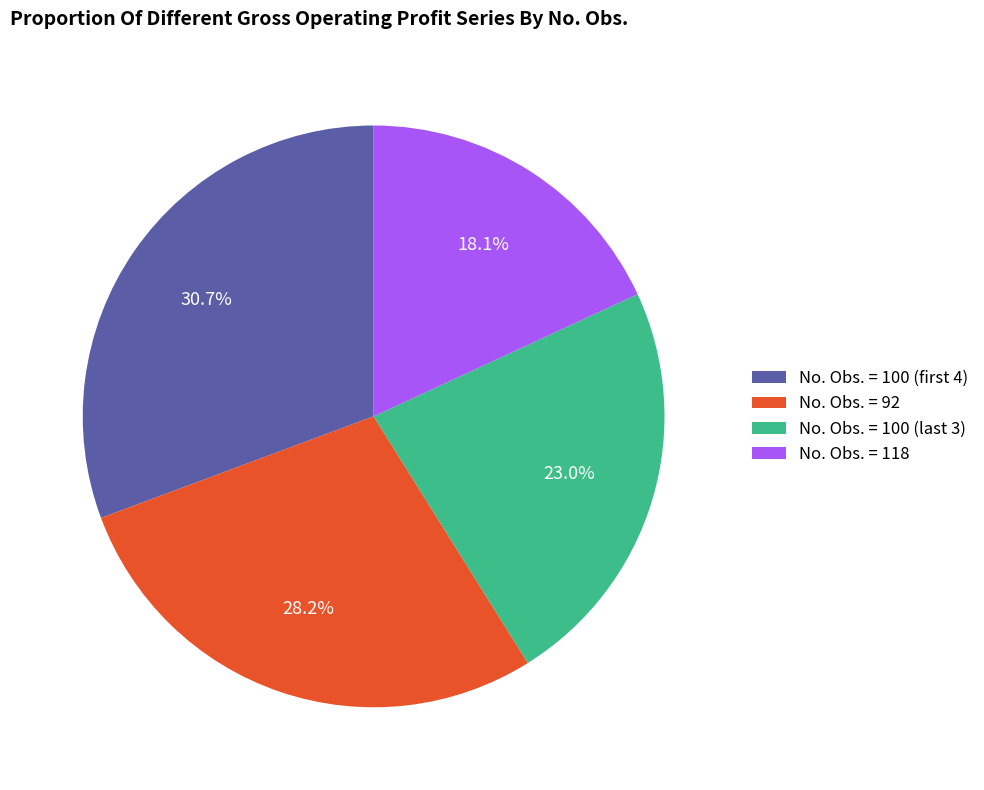

Which has a higher value, No. Obs. = 118 or No. Obs. = 92?

No. Obs. = 92